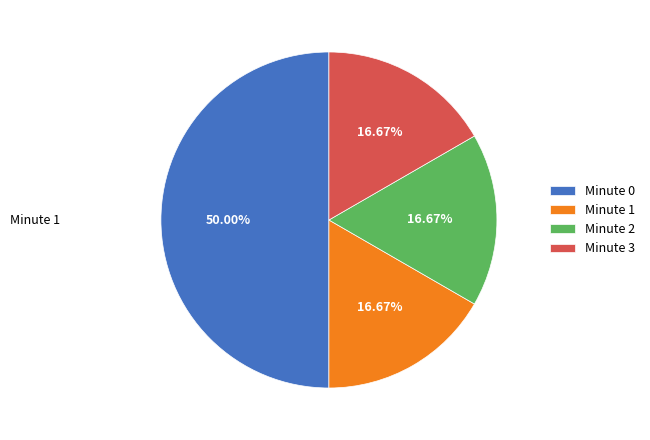

How many segments does this pie chart have?

4